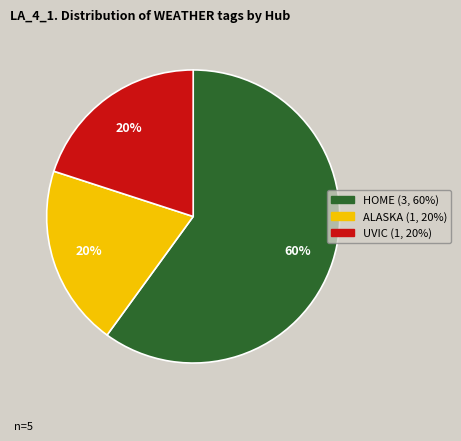

Does any single category account for the majority?

Yes